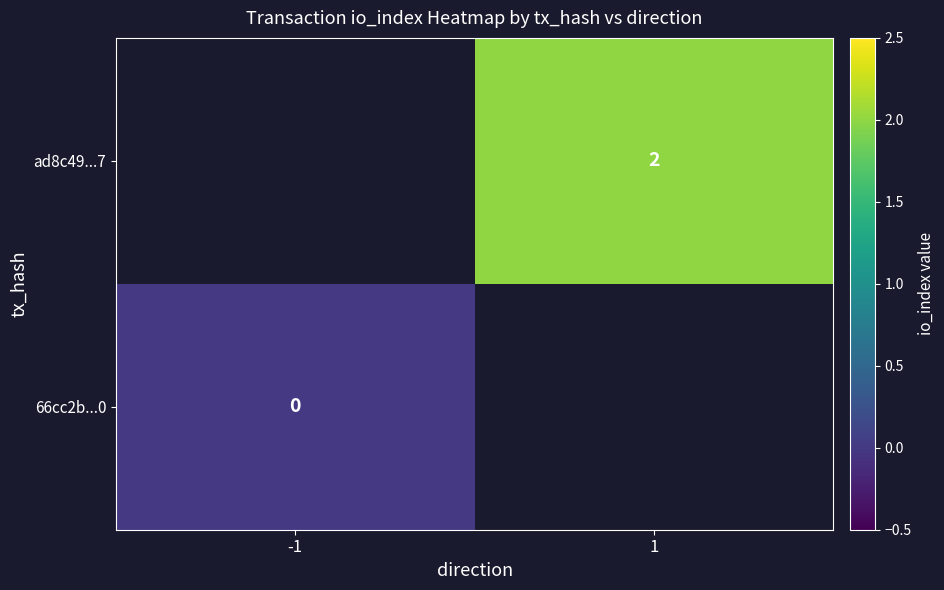

At how many categories does at least one series exceed 0?

1